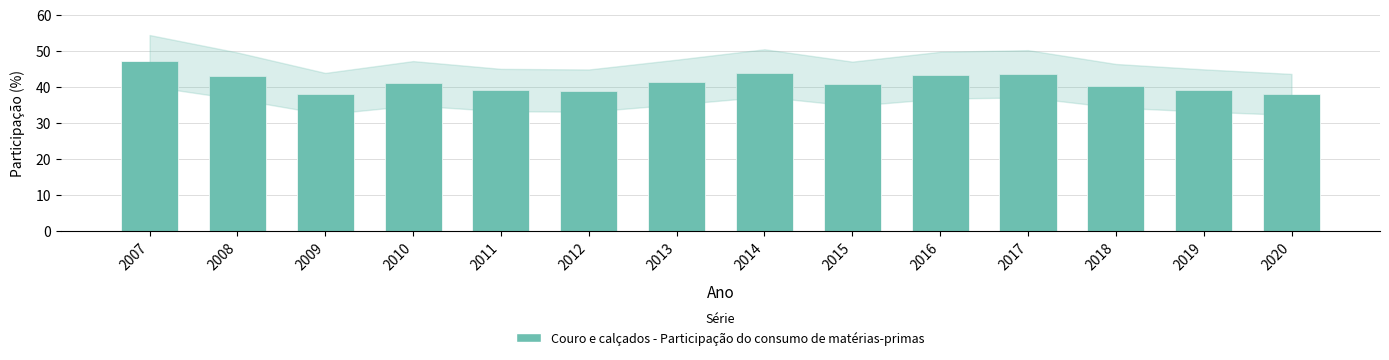

What is the greatest value displayed?

47.3